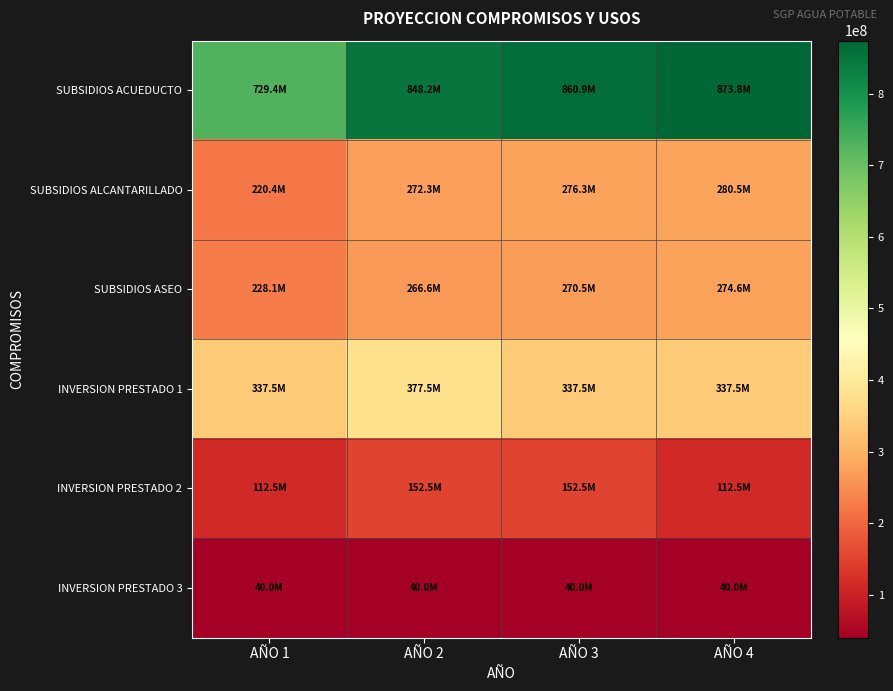

List the series in order of their peak value, highest first.

SUBSIDIOS ACUEDUCTO, INVERSION PRESTADO 1, SUBSIDIOS ALCANTARILLADO, SUBSIDIOS ASEO, INVERSION PRESTADO 2, INVERSION PRESTADO 3